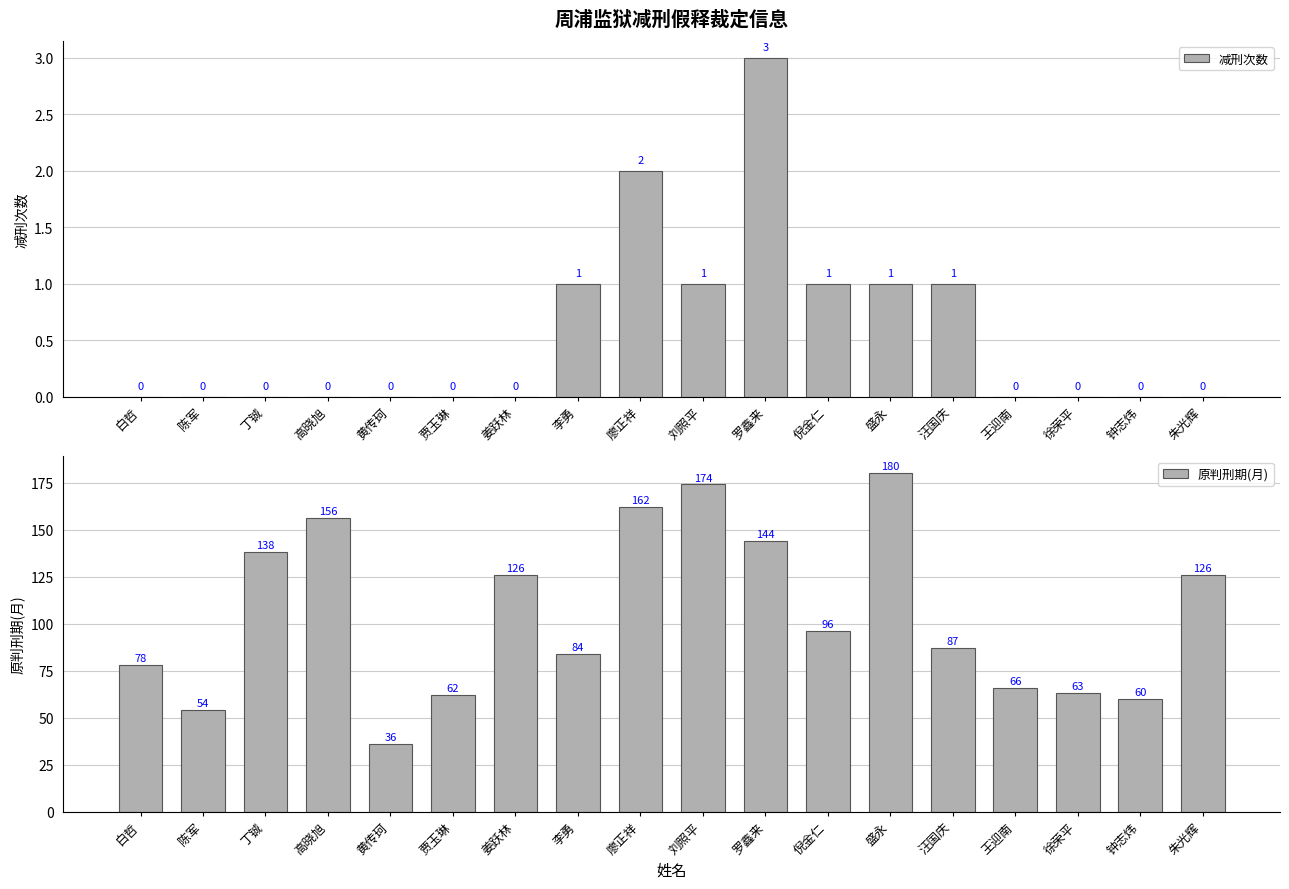

What is the difference between the second highest and minimum values in the 原判刑期(月) series?

138